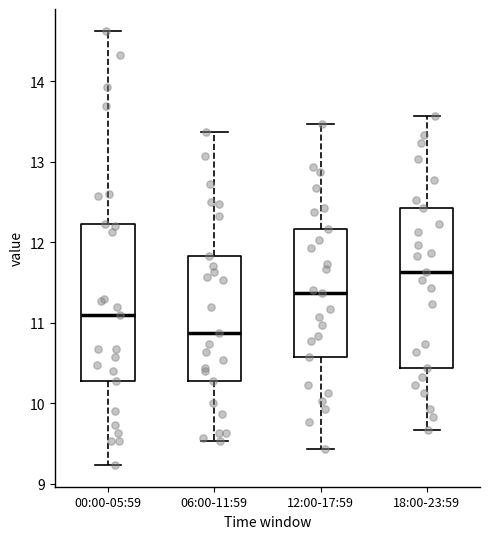

Where is the lower edge of the box for 18:00-23:59 on the y-axis? The values are not printed on the chart, so give them approximately, as read against the axis.

10.4